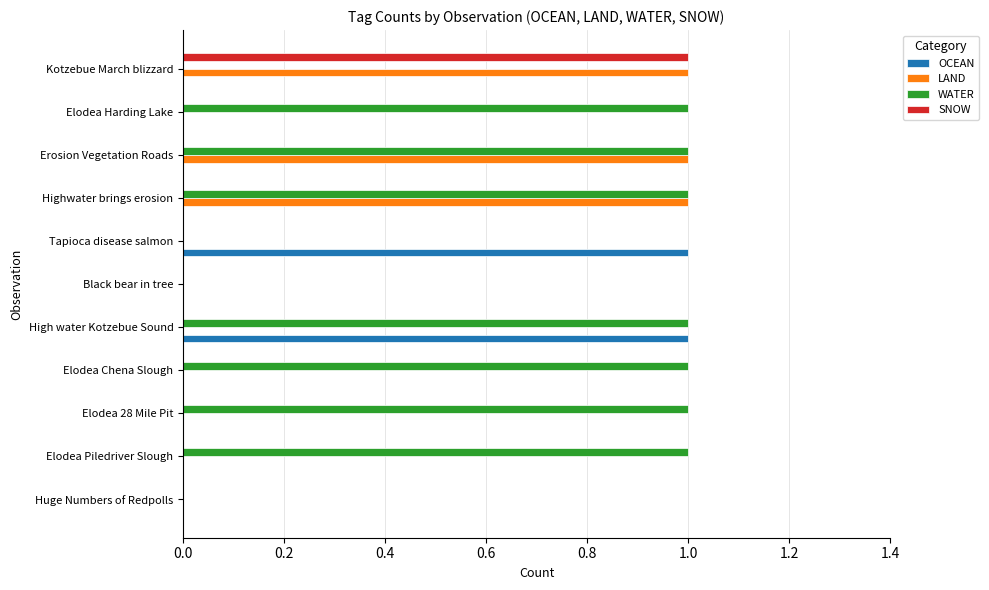

How many distinct data groups are displayed?

4